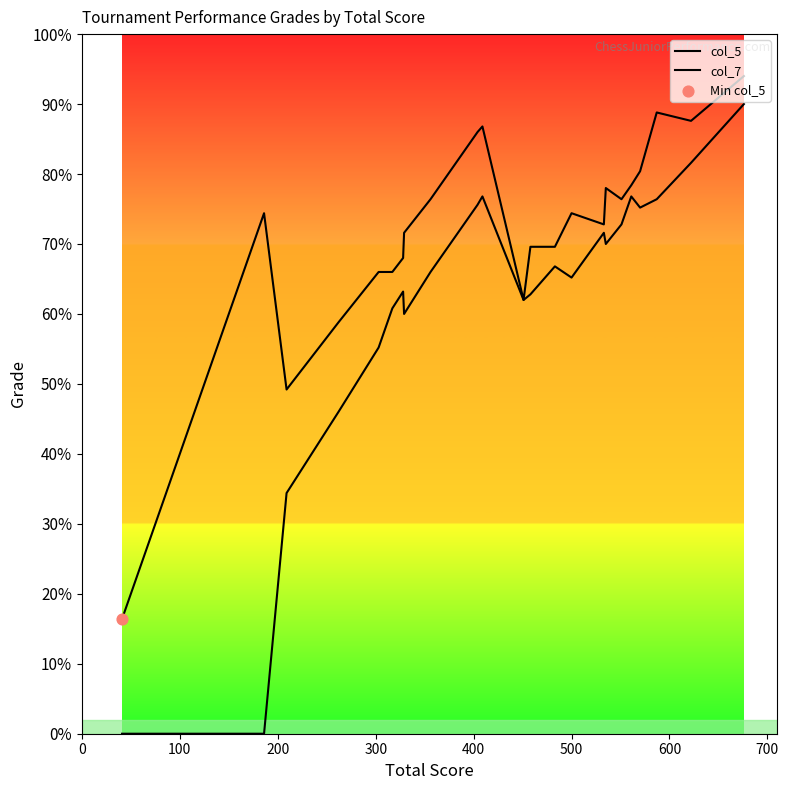

Is the value of col_5 at 19 greater than the value of col_7 at 11?

Yes